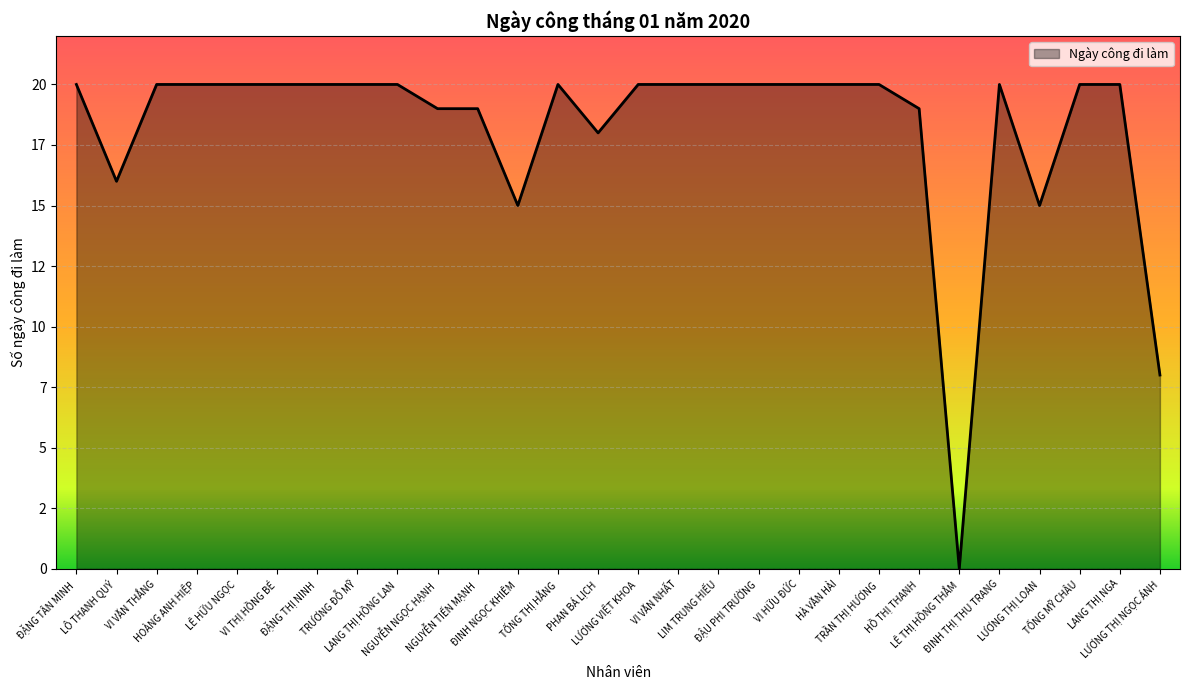

Does the chart display data point markers on the line(s)?

No